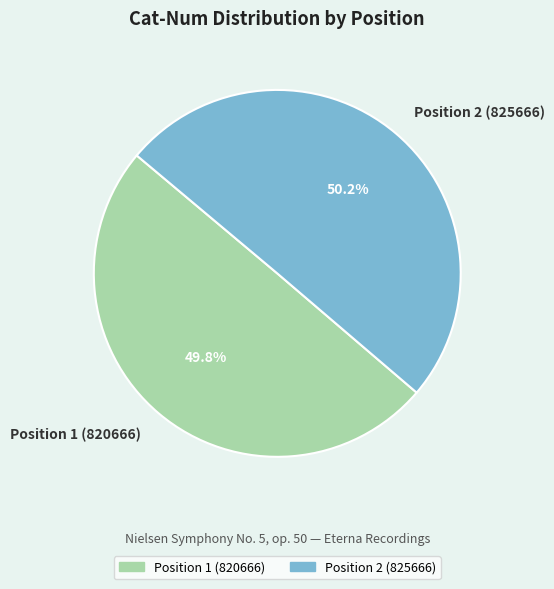

The Position 1 (820666) slice represents 38% of the pie. True or false?

False